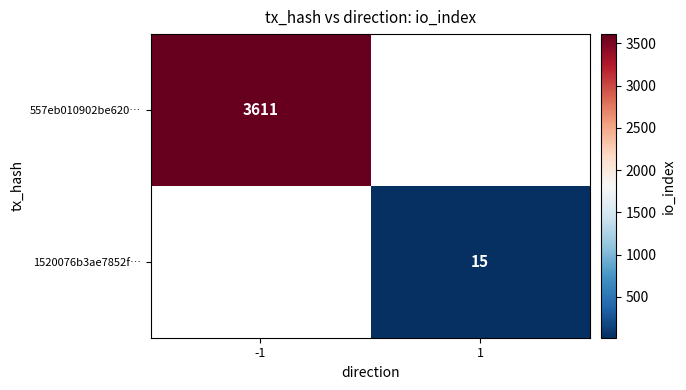

True or false: 557eb010902be620… has a value of 5144 at -1.

False